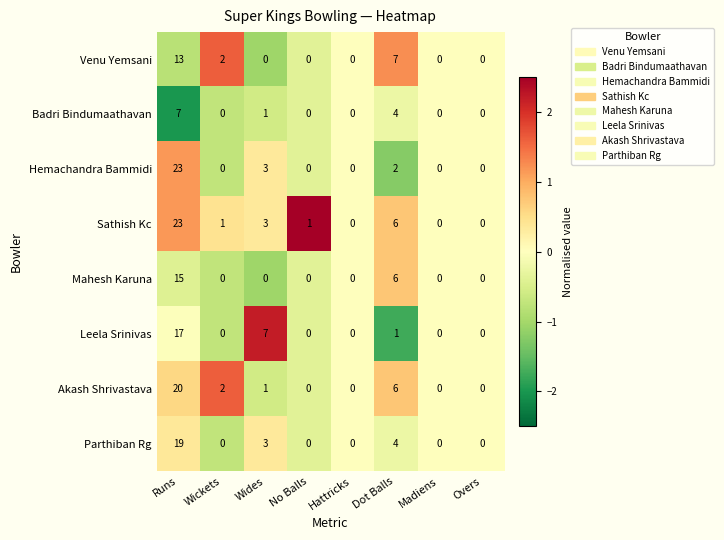

Between Runs and Dot Balls, which series saw the biggest shift?

Hemachandra Bammidi